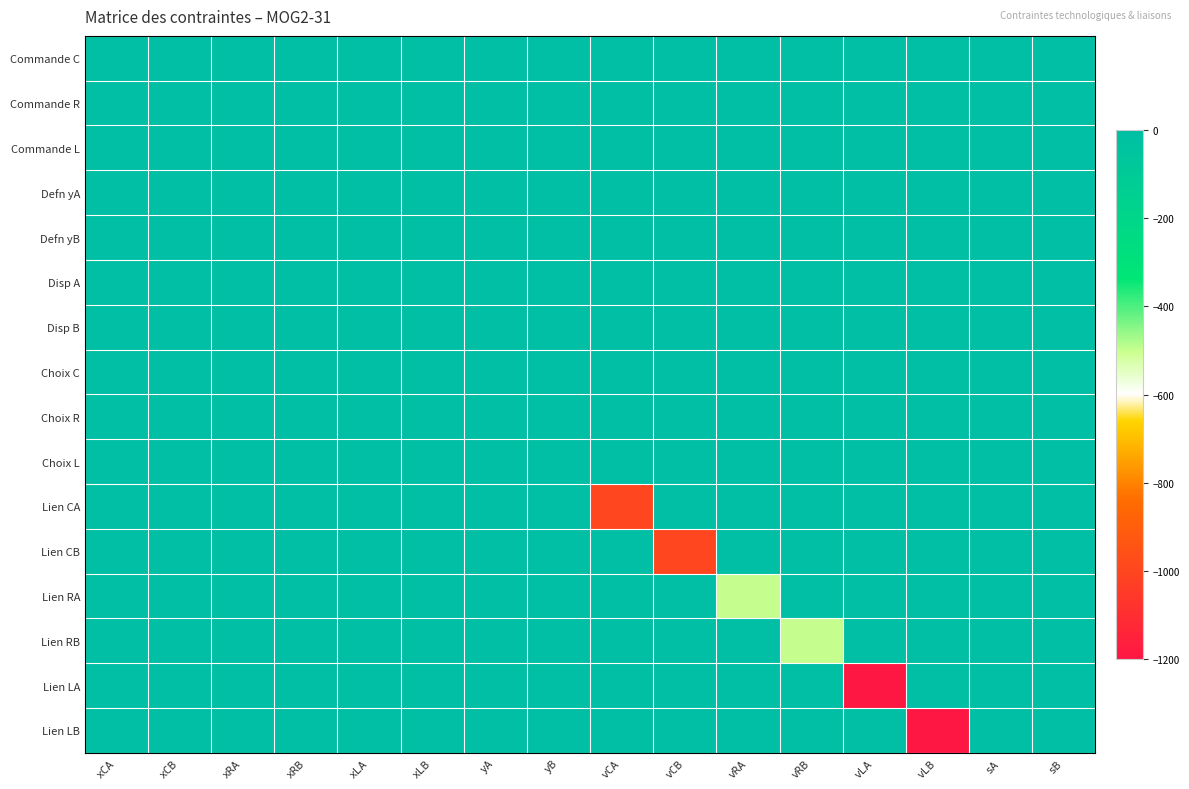

Which series has the largest range (max minus min)?

Lien LA